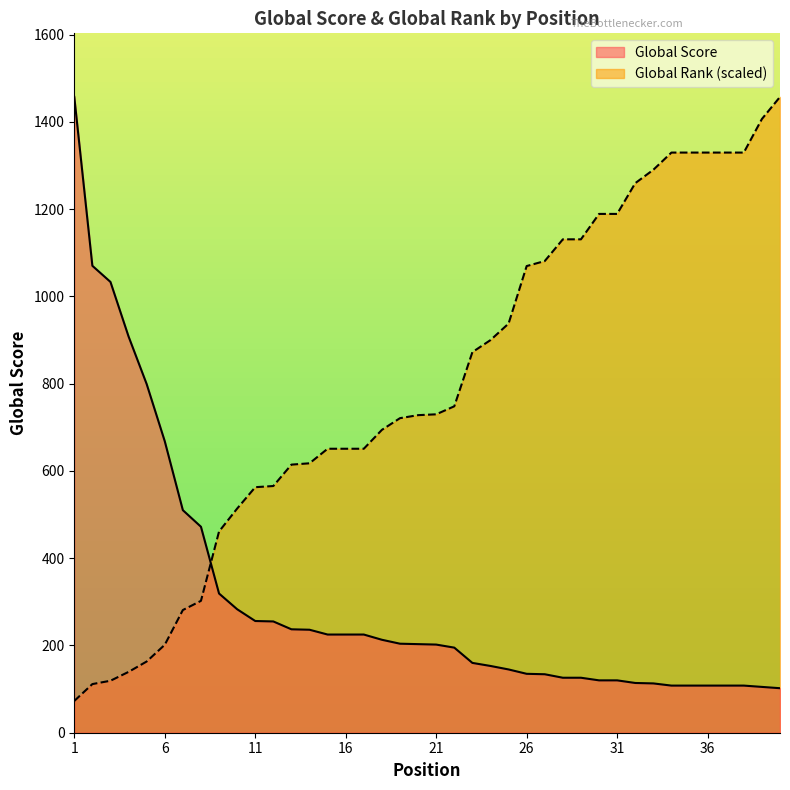

Reading left to right, list all the values displayed in this chart.

Global Score: 1=1457.0	2=1070.0	3=1033.0	4=908.0	5=799.0	6=668.0	7=510.0	8=472.0	9=319.0	10=283.0	11=256.0	12=255.0	13=237.0	14=236.0	15=225.0	16=225.0	17=225.0	18=213.0	19=204.0	20=203.0	21=202.0	22=195.0	23=160.0	24=153.0	25=145.0	26=135.0	27=134.0	28=126.0	29=126.0	30=120.0	31=120.0	32=114.0	33=113.0	34=108.0	35=108.0	36=108.0	37=108.0	38=108.0	39=105.0	40=102.0
Global Rank: 1=72.8	2=111.5	3=119.1	4=139.4	5=163.2	6=201.5	7=281.1	8=302.2	9=461.2	10=513.6	11=562.7	12=565.3	13=614.4	14=617.4	15=650.7	16=650.7	17=650.7	18=694.0	19=720.8	20=727.7	21=729.6	22=748.0	23=872.1	24=899.7	25=937.6	26=1069.4	27=1080.9	28=1130.7	29=1130.7	30=1188.9	31=1188.9	32=1259.4	33=1290.0	34=1329.5	35=1329.5	36=1329.5	37=1329.5	38=1329.5	39=1406.4	40=1457.0